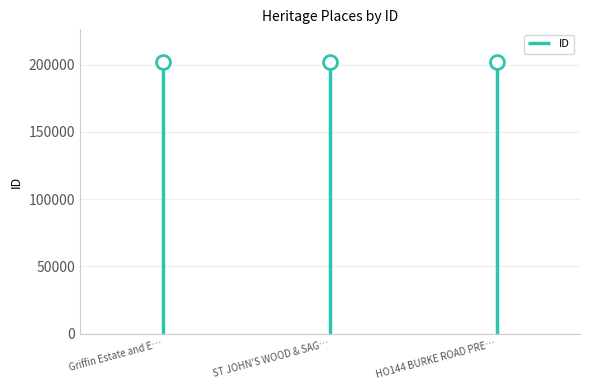

What is the ratio of the value at HO144 BURKE ROAD PRE… to the value at Griffin Estate and E…?

1.0